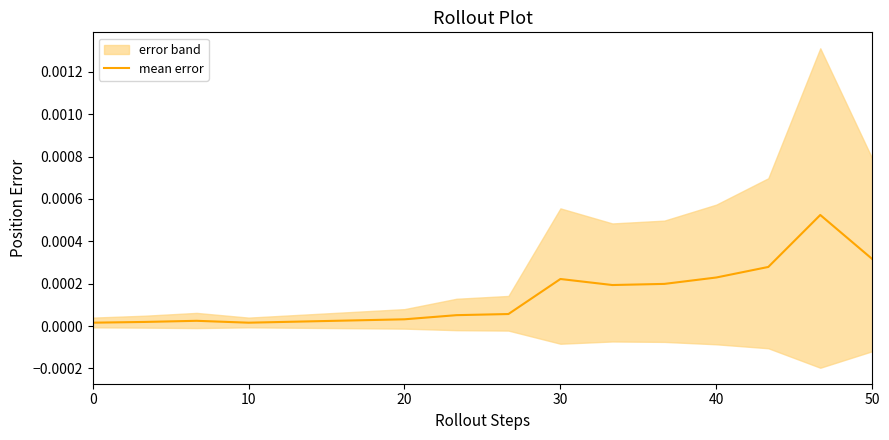

Is it true that the value at 40 is 0.0?

True